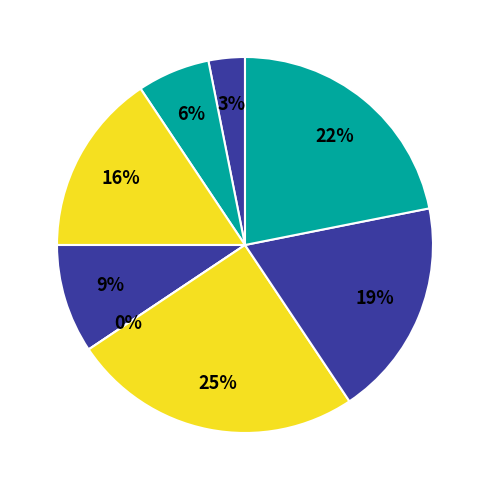

Is there a majority slice in this chart?

No